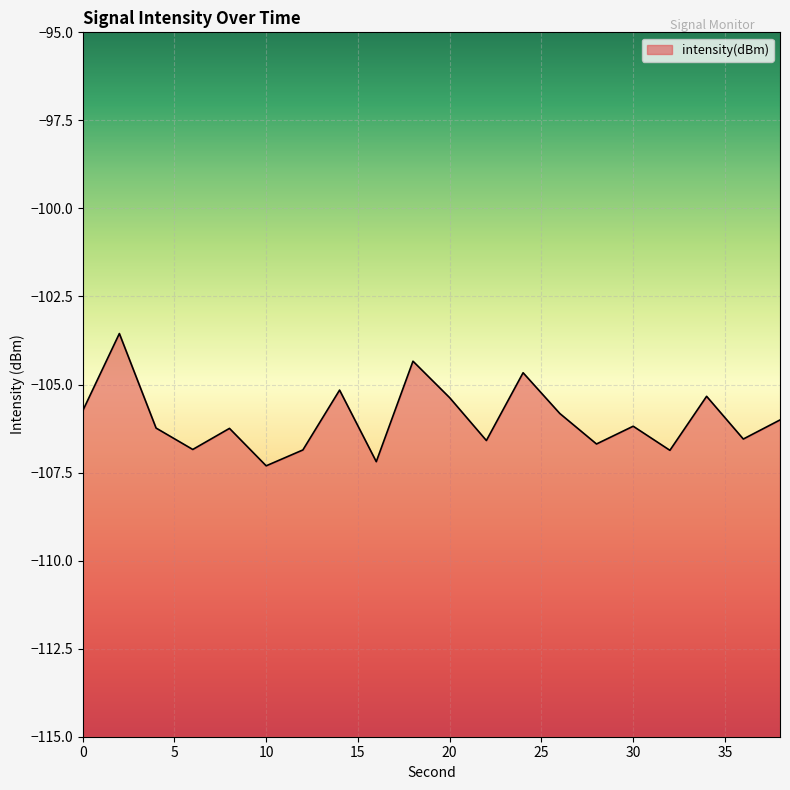

Reading right to left, list all the values displayed in this chart.

38=-106.0	36=-106.5	34=-105.3	32=-106.9	30=-106.2	28=-106.7	26=-105.8	24=-104.7	22=-106.6	20=-105.4	18=-104.3	16=-107.2	14=-105.2	12=-106.9	10=-107.3	8=-106.2	6=-106.8	4=-106.2	2=-103.6	0=-105.7